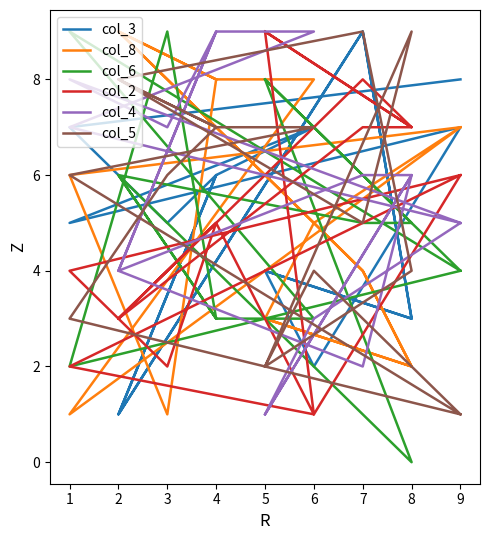

How many values in the col_5 series are below 6?

8